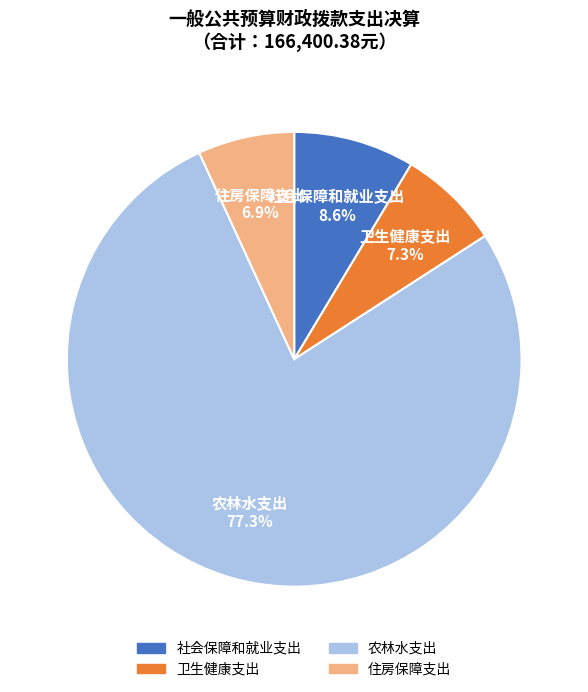

The 农林水支出 slice represents 77% of the pie. True or false?

True